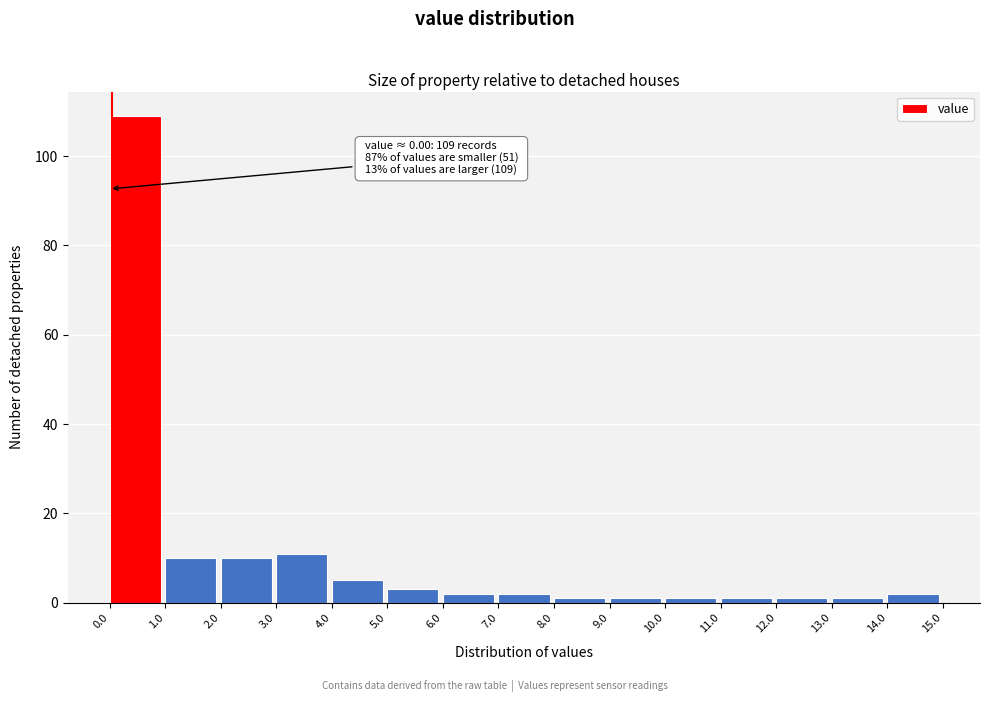

Over which range of the x-axis is the bar tallest?

0.0 to 1.0